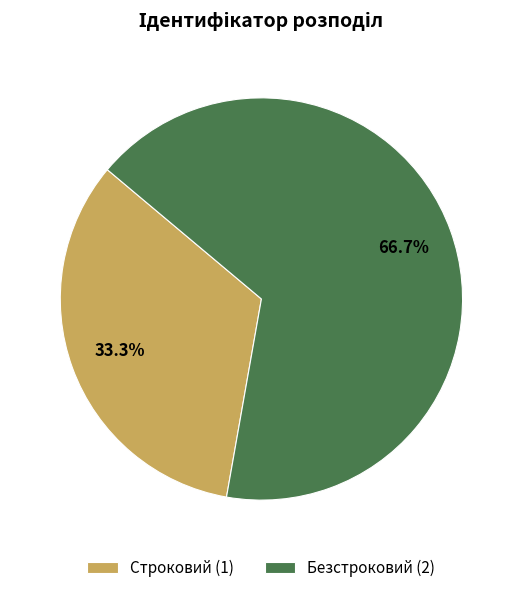

How much of the chart is everything except Строковий?

66.7%